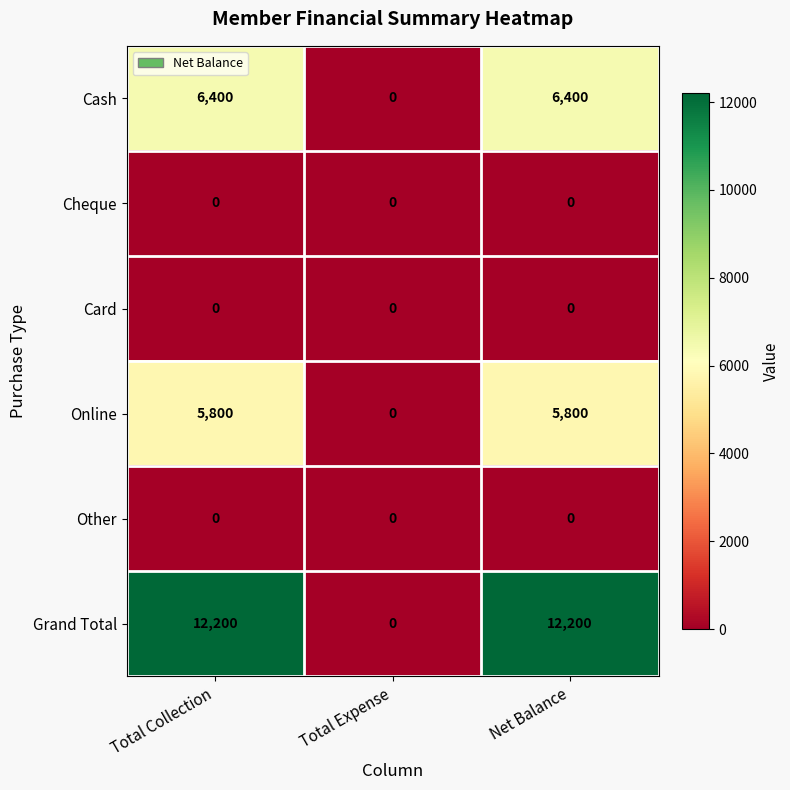

The value of Cash at Total Collection is 6400. True or false?

True